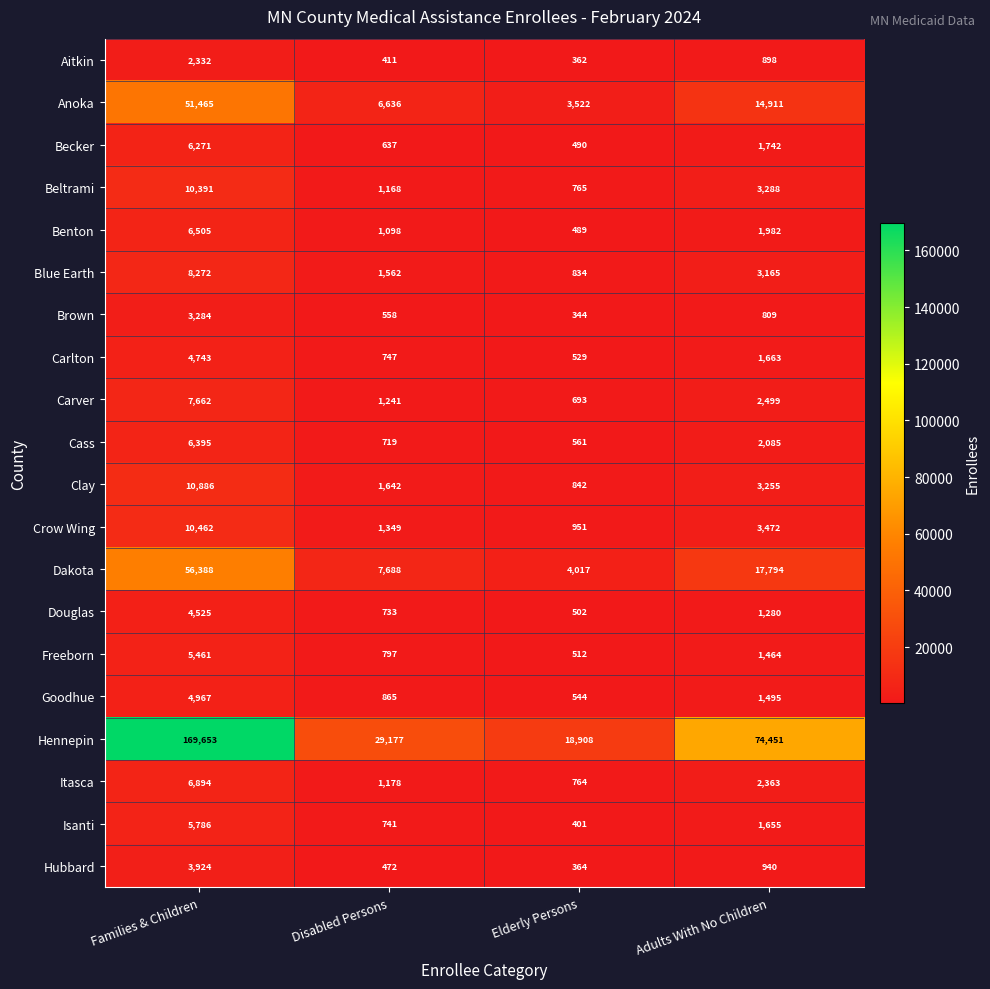

What is the total value across all series at Adults With No Children?

141211